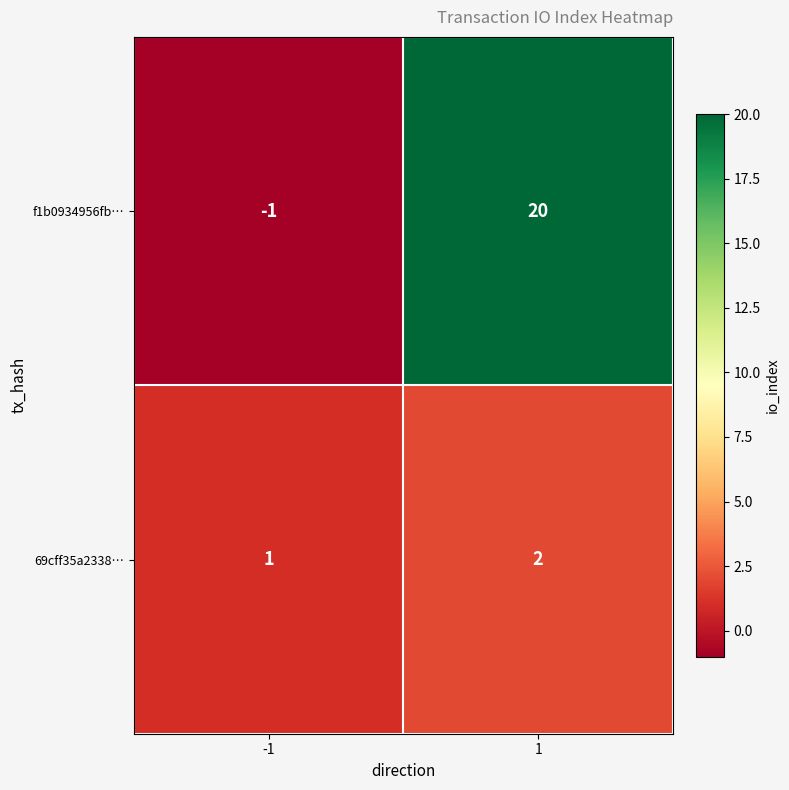

How many categories are shown in the chart?

2